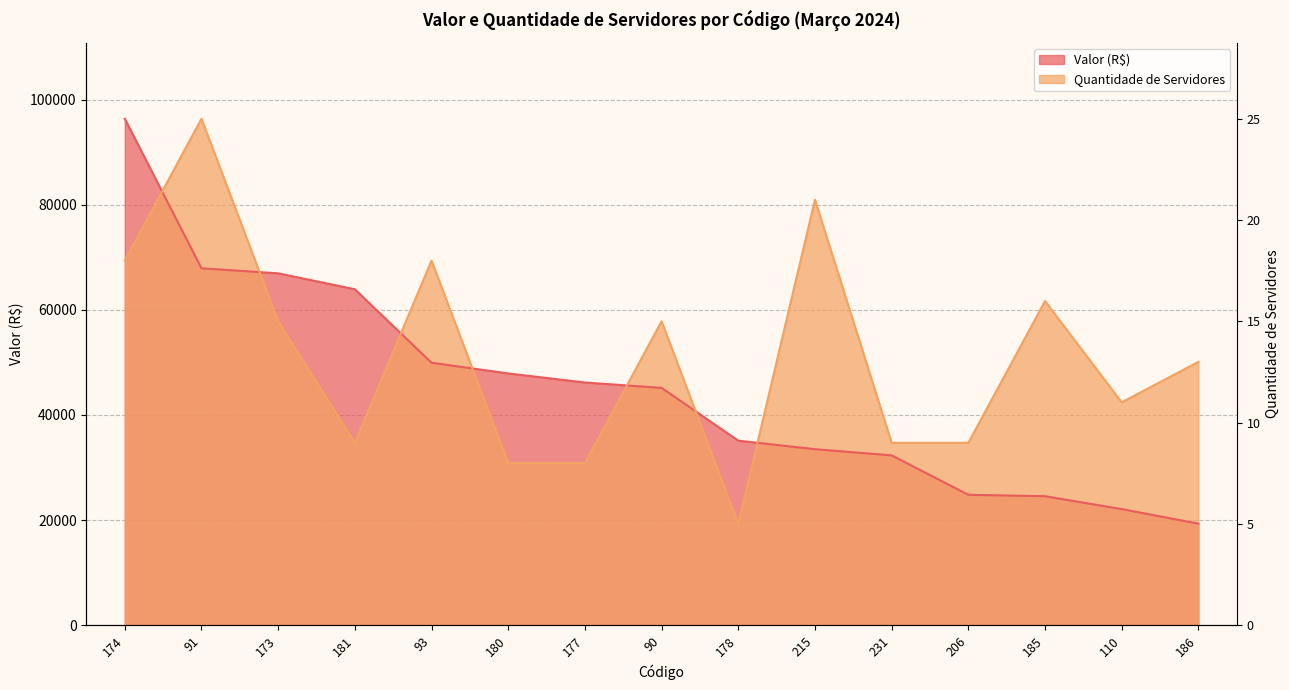

At which category is the sum across all series the highest?

174